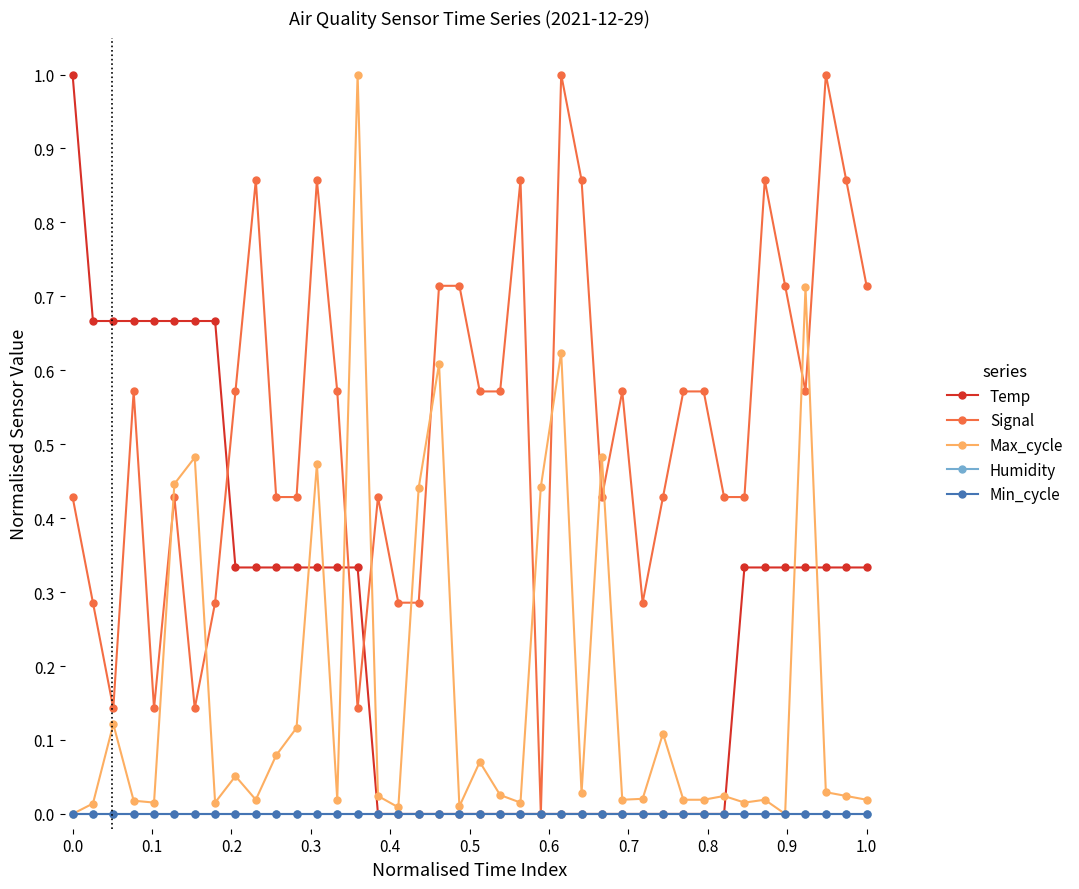

Is this an area chart (filled region under the line)?

No